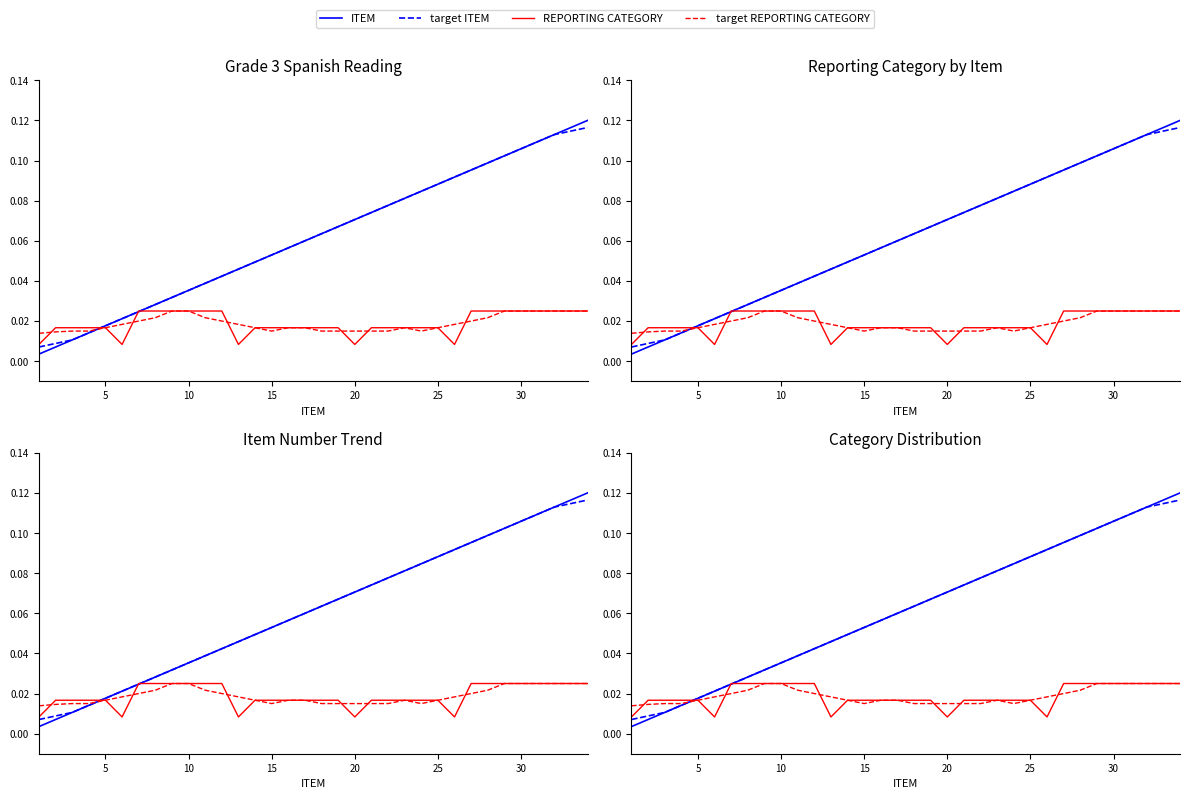

Is the value of target ITEM at 19 greater than the value of REPORTING CATEGORY at 16?

Yes